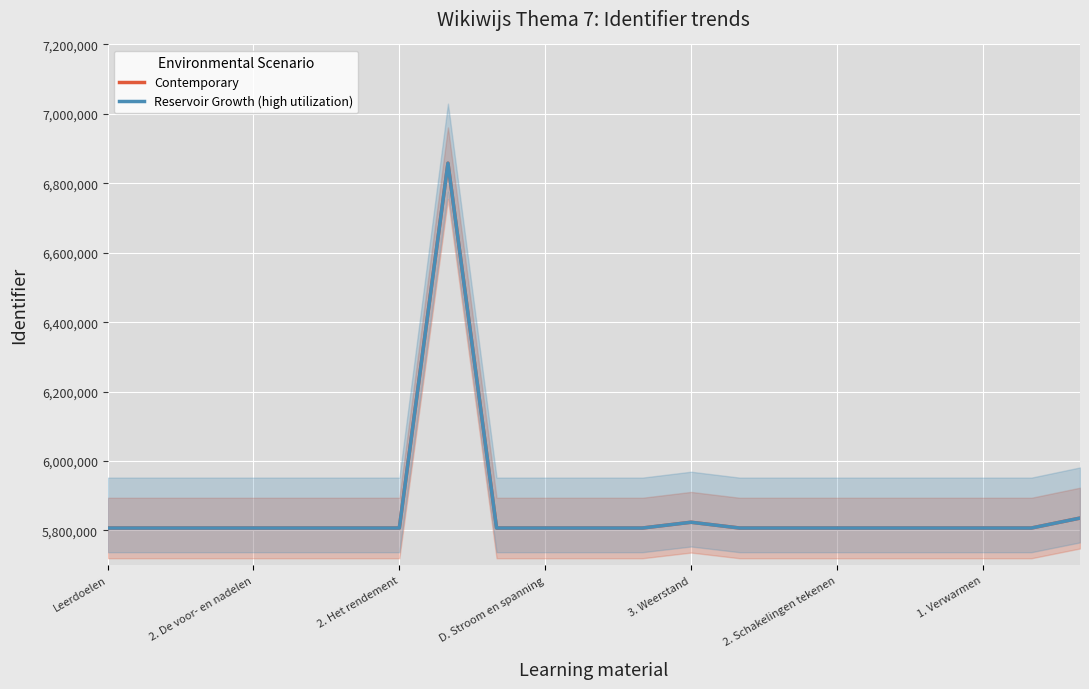

Which series has the largest total across all categories?

Contemporary